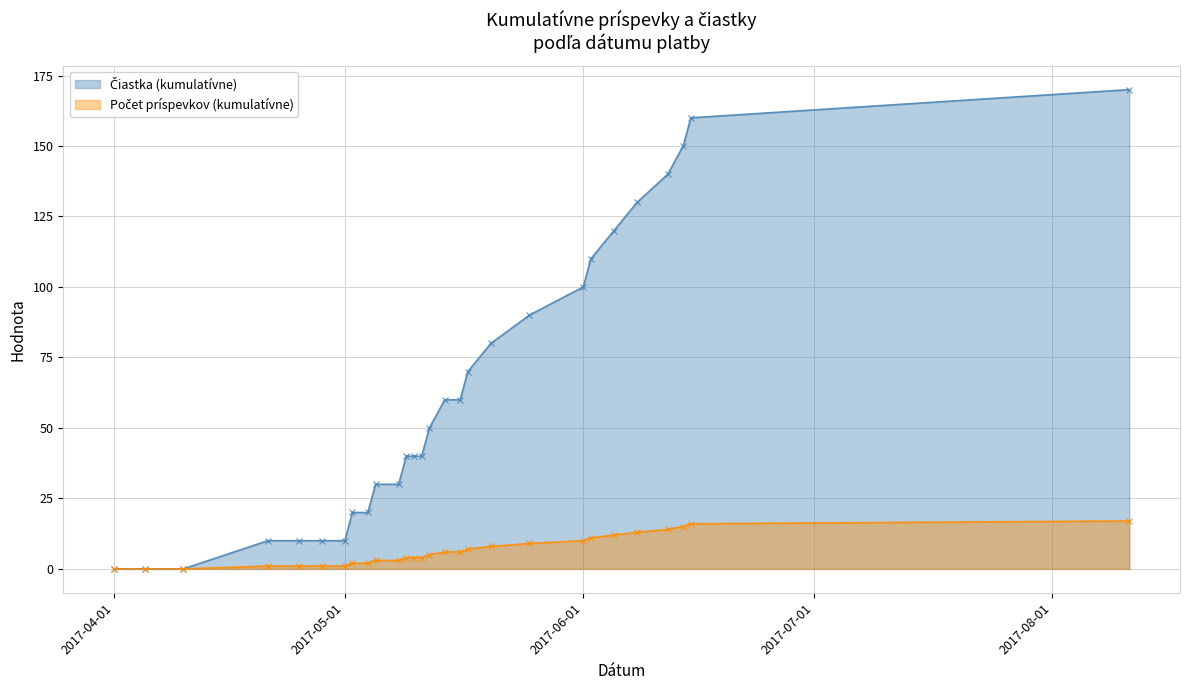

Which has a higher value, 2017-05-12 or 2017-05-09?

2017-05-12